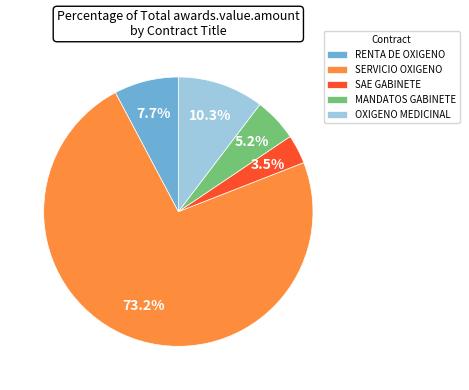

How many slices are in this pie chart?

5